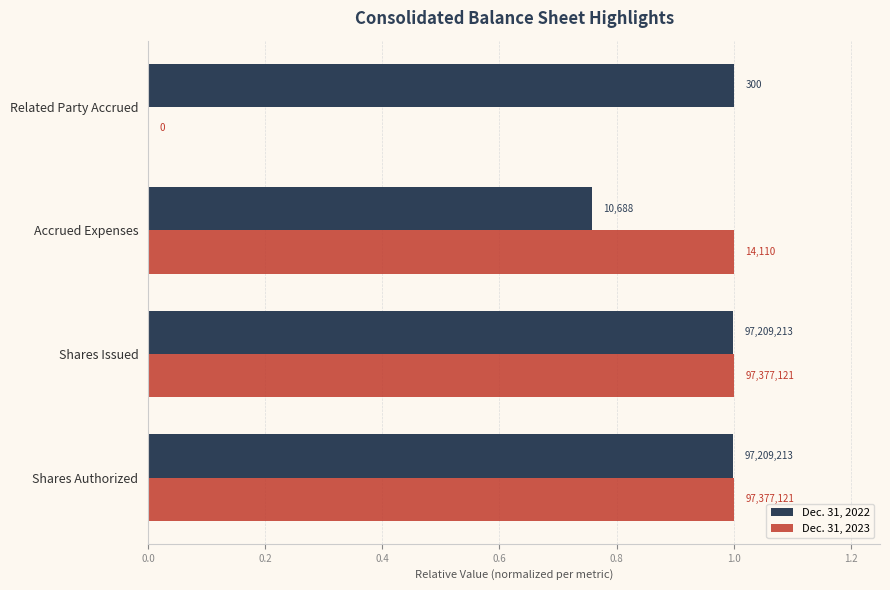

What are all the series names shown in the legend?

Dec. 31, 2022, Dec. 31, 2023